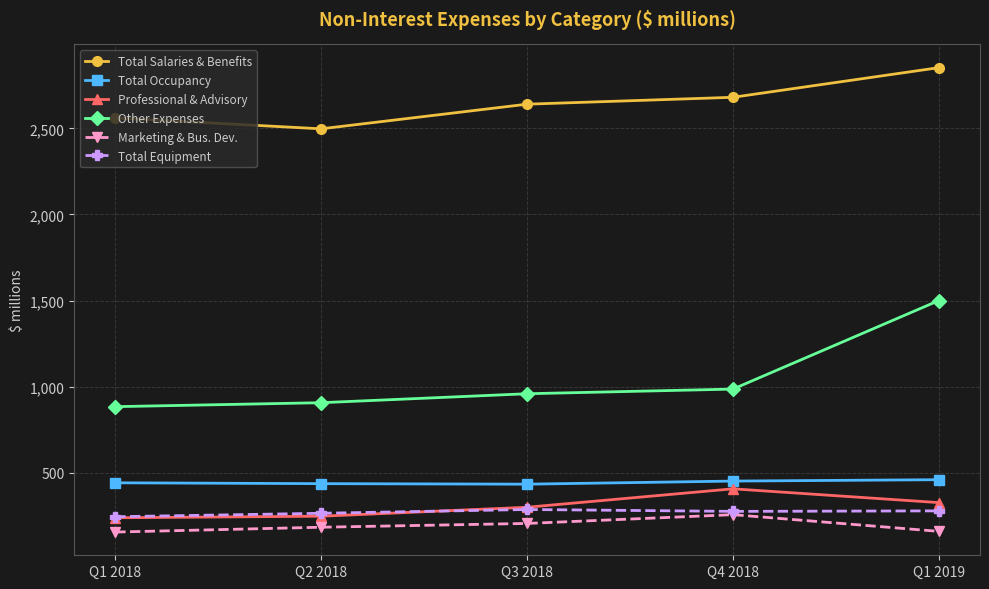

The value of Total Salaries & Benefits at Q1 2018 is 2560. True or false?

True